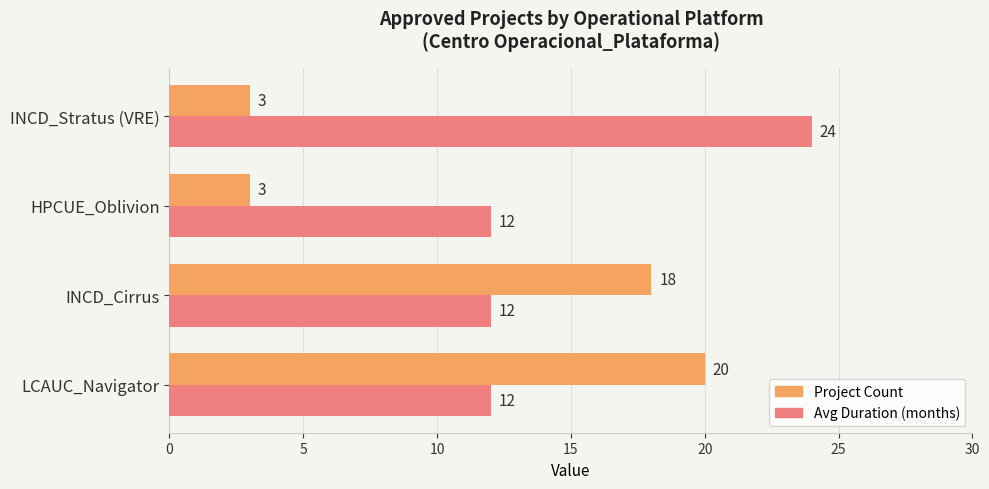

How many Avg Duration (months) values are between 12 and 24?

4